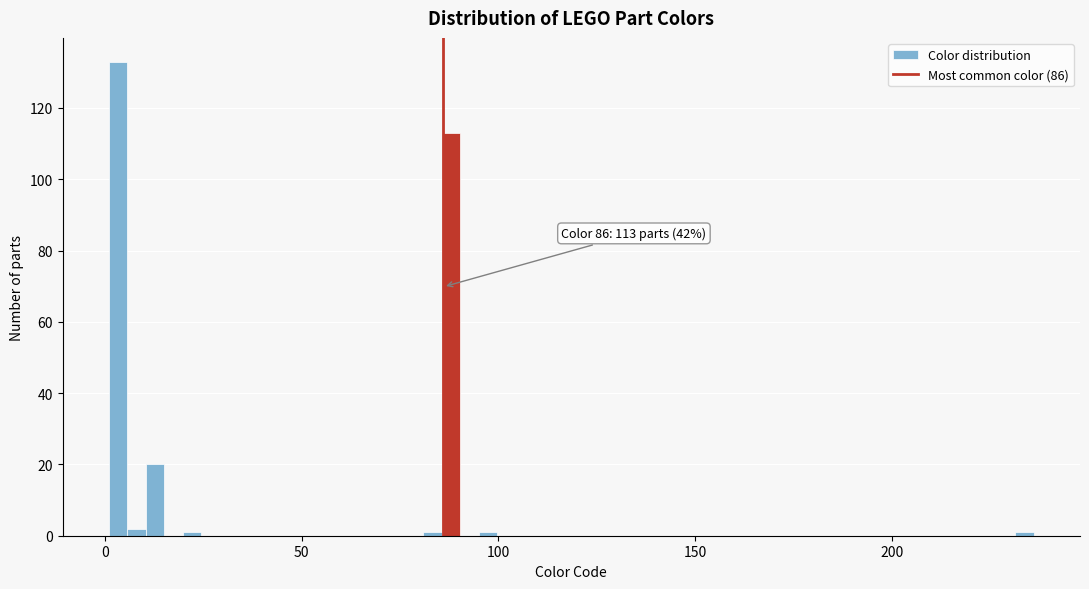

Read against the x-axis, roughly where is the centre of the tallest bar?

5